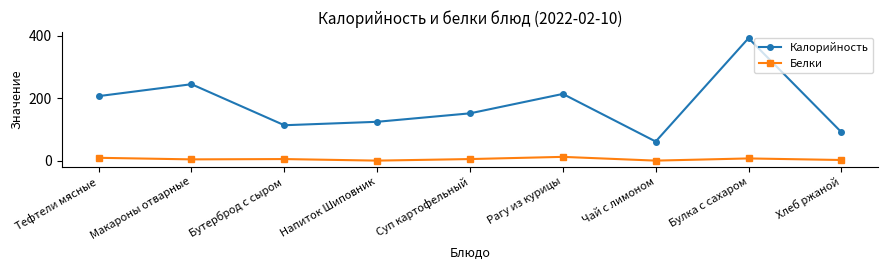

Which series changed the most between Макароны отварные and Бутерброд с сыром?

Калорийность